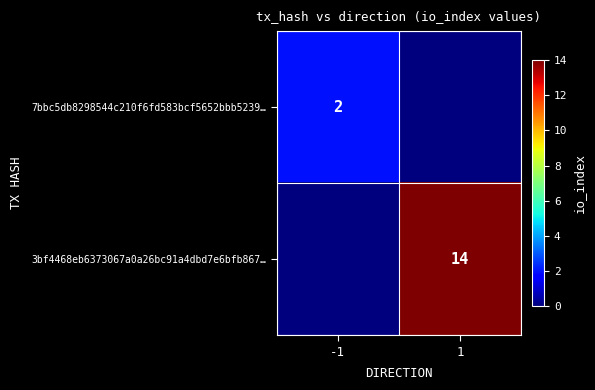

At which category is the sum across all series the highest?

1